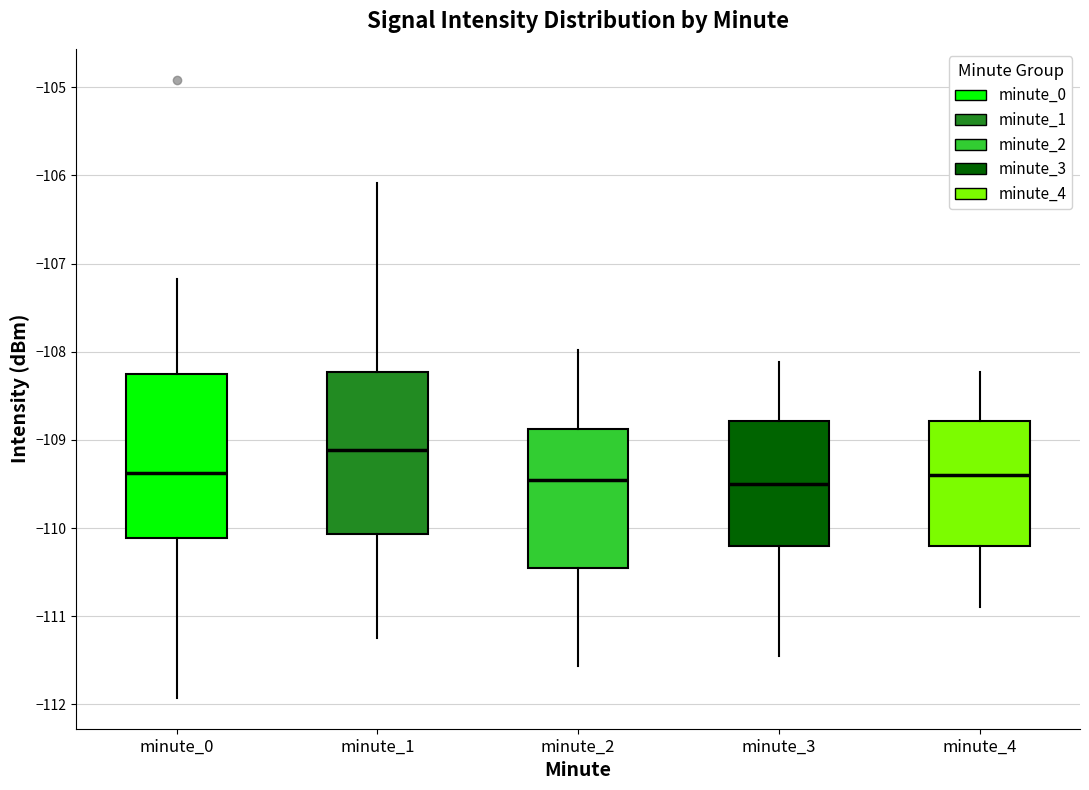

Reading left to right, transcribe this box plot: for each box, give where its median line is, the range the box spans, and where its two whiskers end, as read against the y-axis. The values are not printed on the chart, so give them approximately, as read against the axis.

minute_0: median -109.4, box -110.1 to -108.3, whiskers -111.9 to -107.2
minute_1: median -109.1, box -110.1 to -108.2, whiskers -111.3 to -106.1
minute_2: median -109.4, box -110.4 to -108.9, whiskers -111.6 to -108.0
minute_3: median -109.5, box -110.2 to -108.8, whiskers -111.4 to -108.1
minute_4: median -109.4, box -110.2 to -108.8, whiskers -110.9 to -108.2